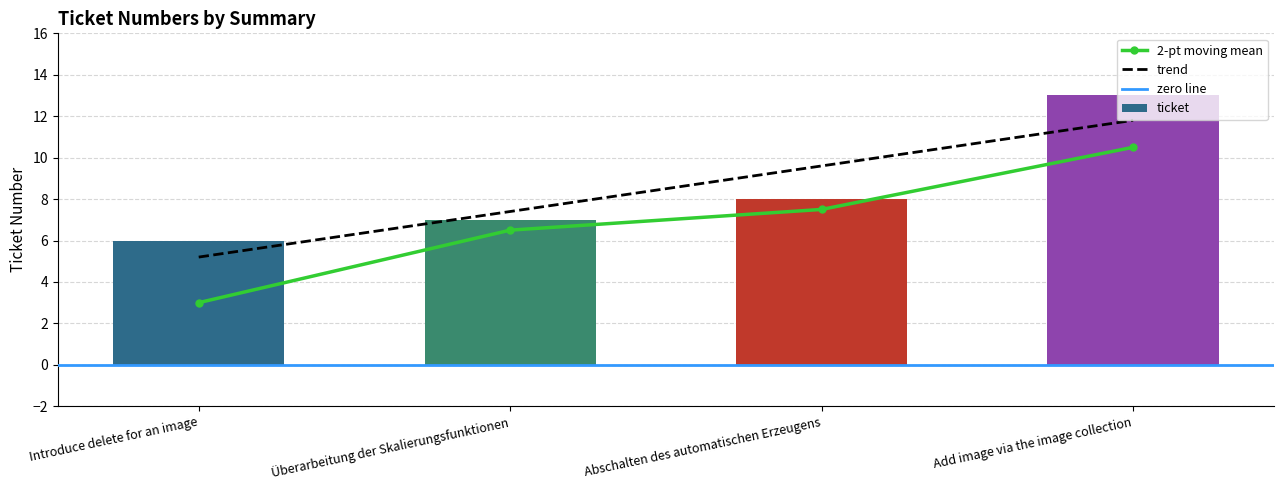

What is the sum of all values?

34